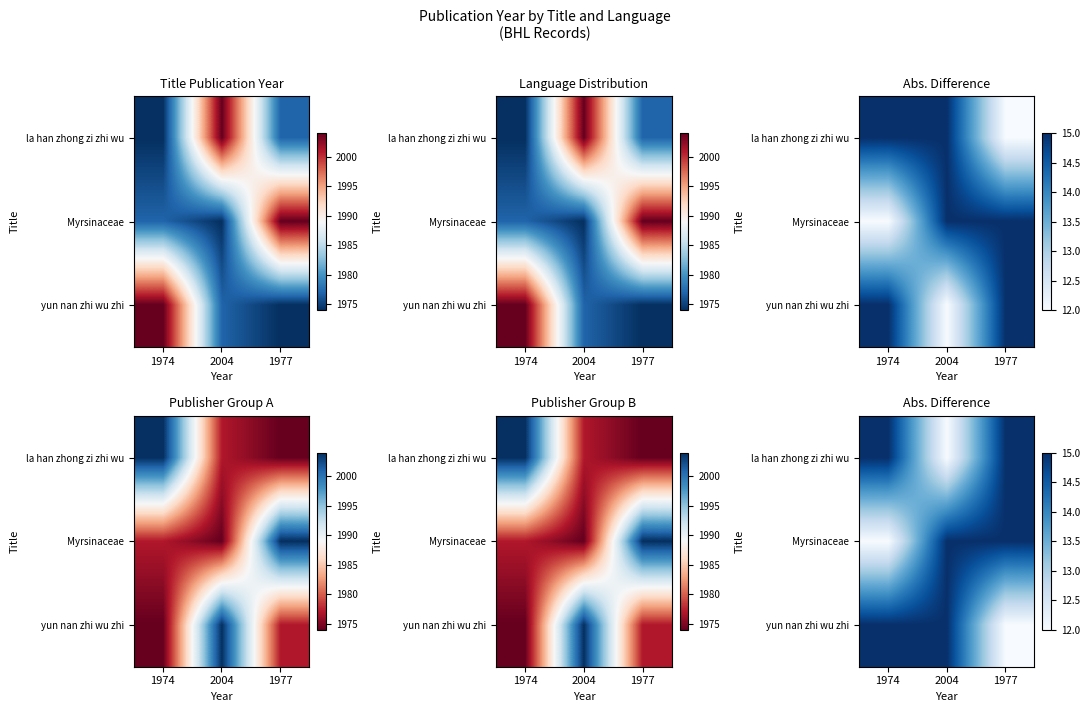

Where is Myrsinaceae nearest to the value 13?

1974